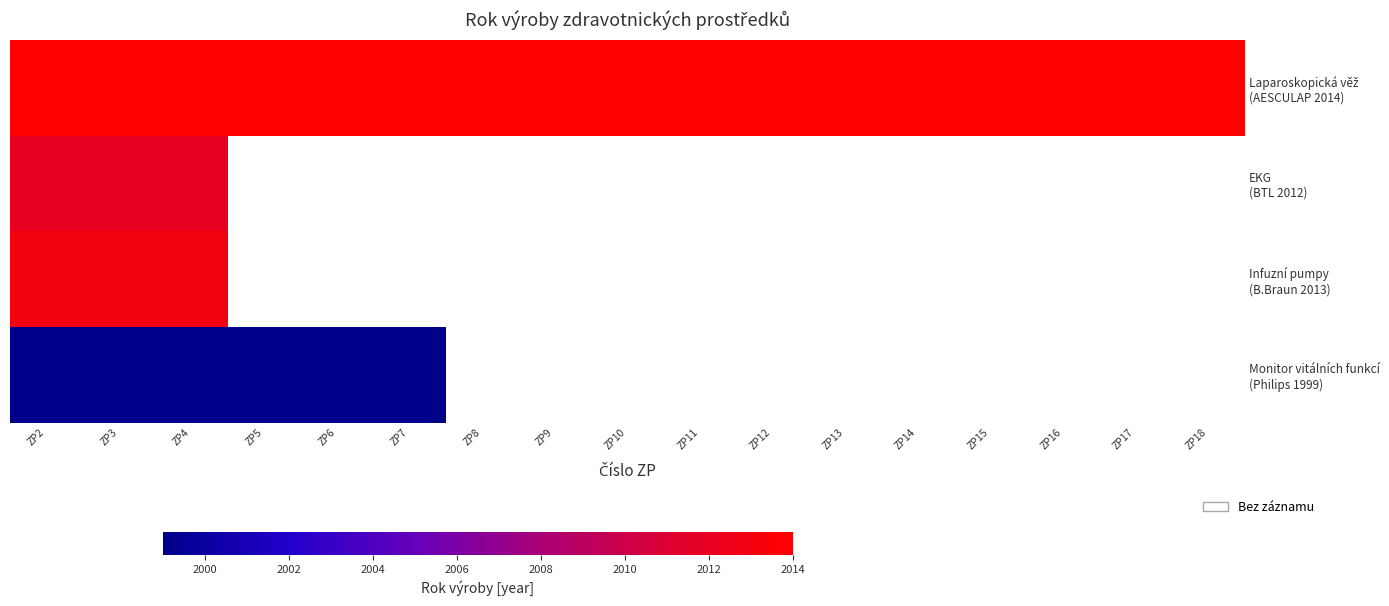

Where is Monitor vitálních funkcí (Philips 1999) nearest to the value 1999?

ZP2